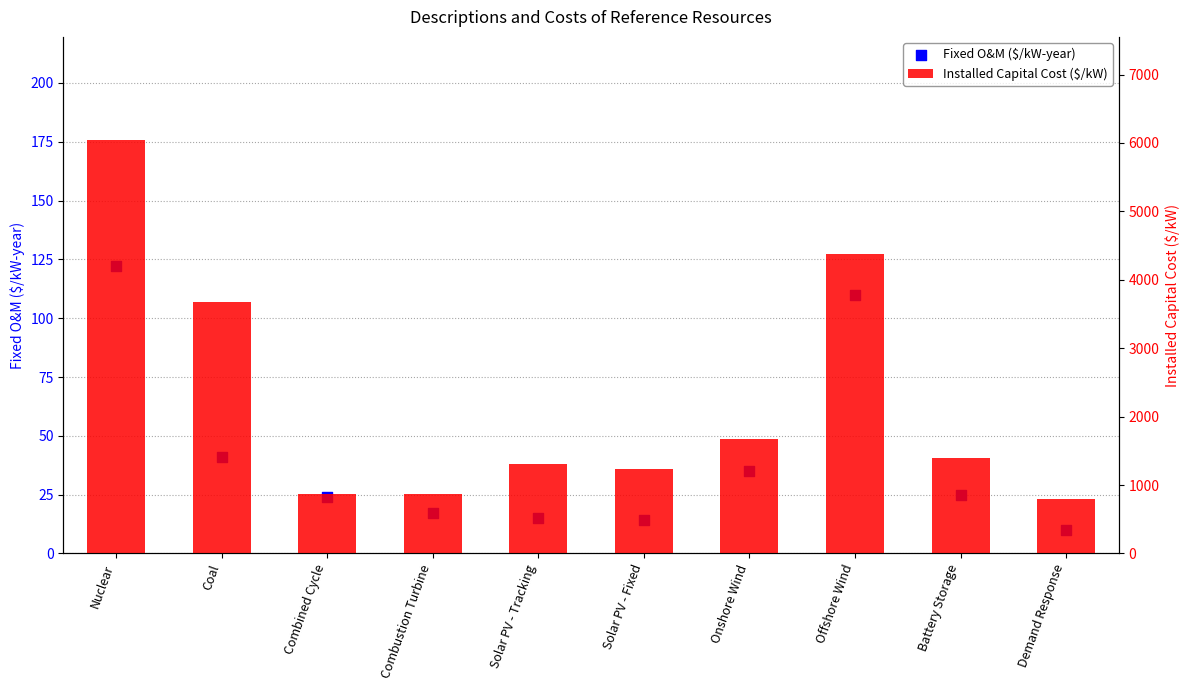

At which category is the sum across all series the highest?

Nuclear